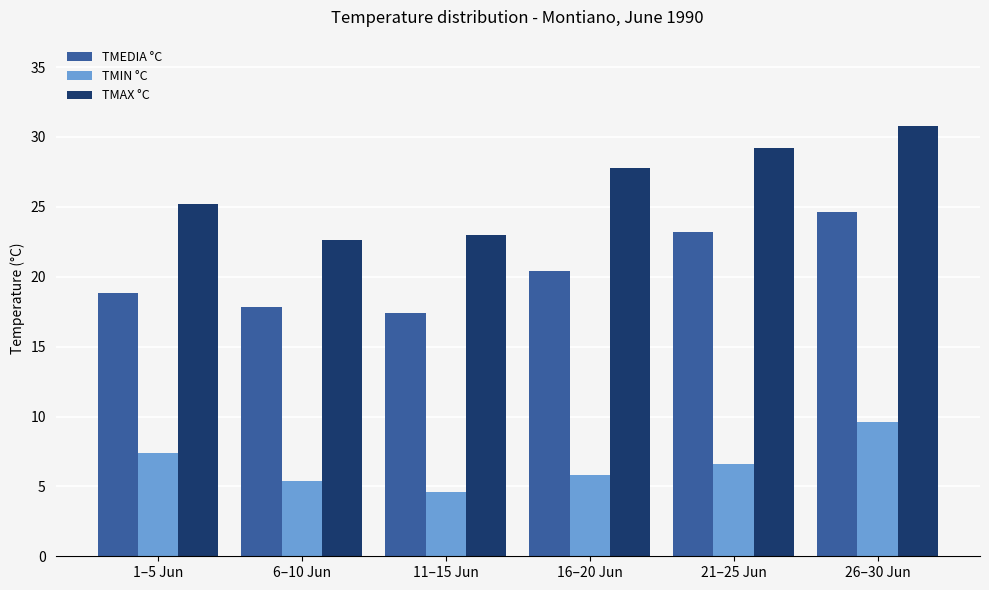

Reading right to left, list all the values displayed in this chart.

TMEDIA °C: 24.6	23.2	20.4	17.4	17.8	18.8
TMIN °C: 9.6	6.6	5.8	4.6	5.4	7.4
TMAX °C: 30.8	29.2	27.8	23.0	22.6	25.2